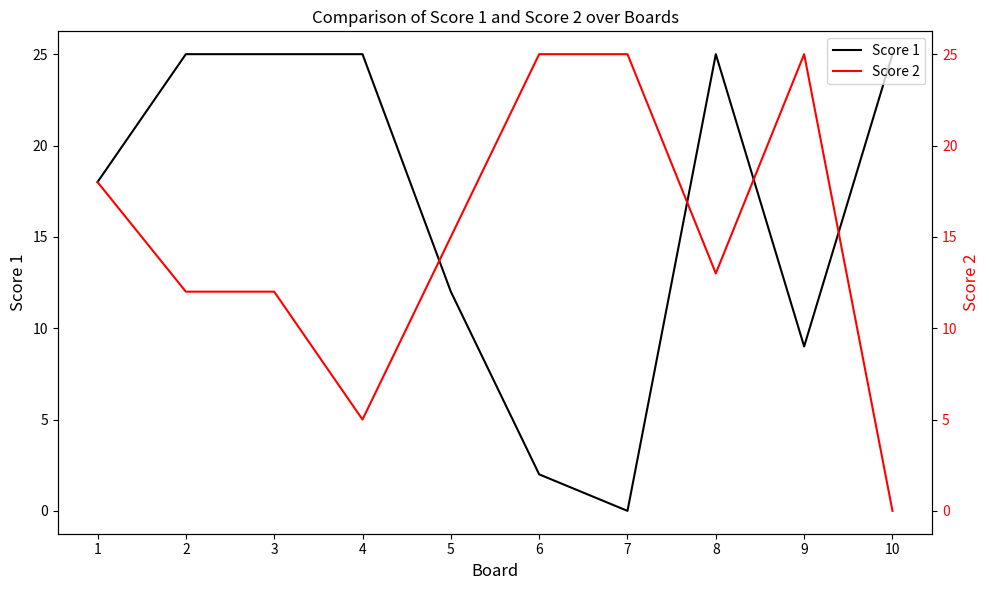

How many intersections are there between Score 2 and Score 1?

4